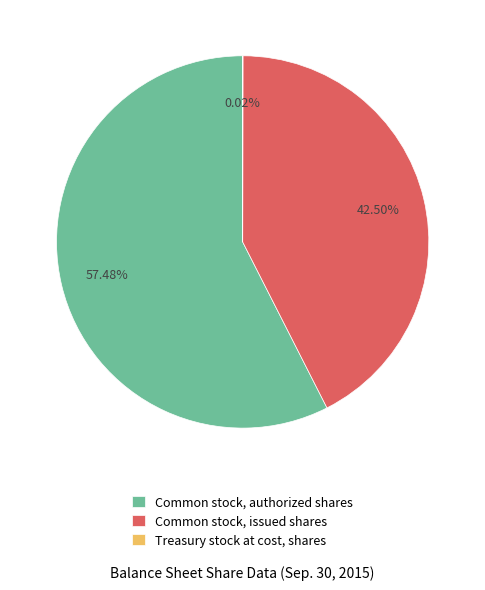

Which slice is the largest?

Common stock, authorized shares